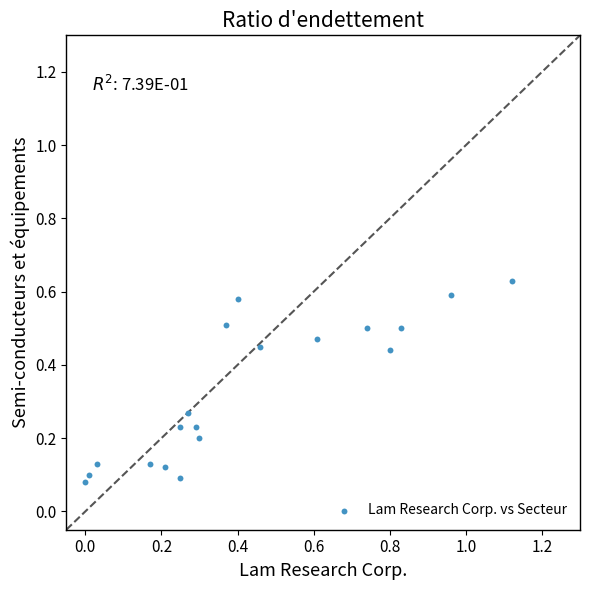

What is the range of X values (max minus min)?

1.1